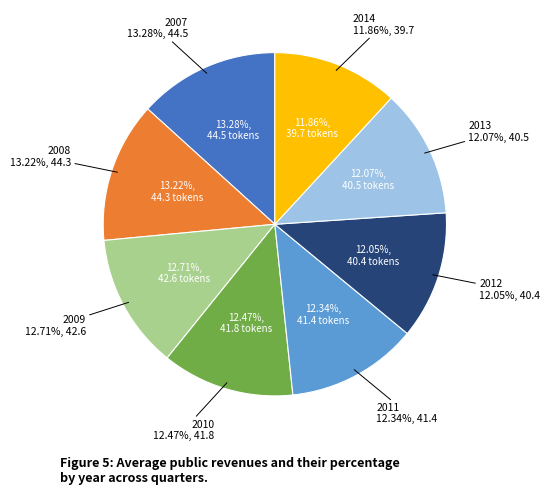

Does 2013 account for over 50% of the chart?

No